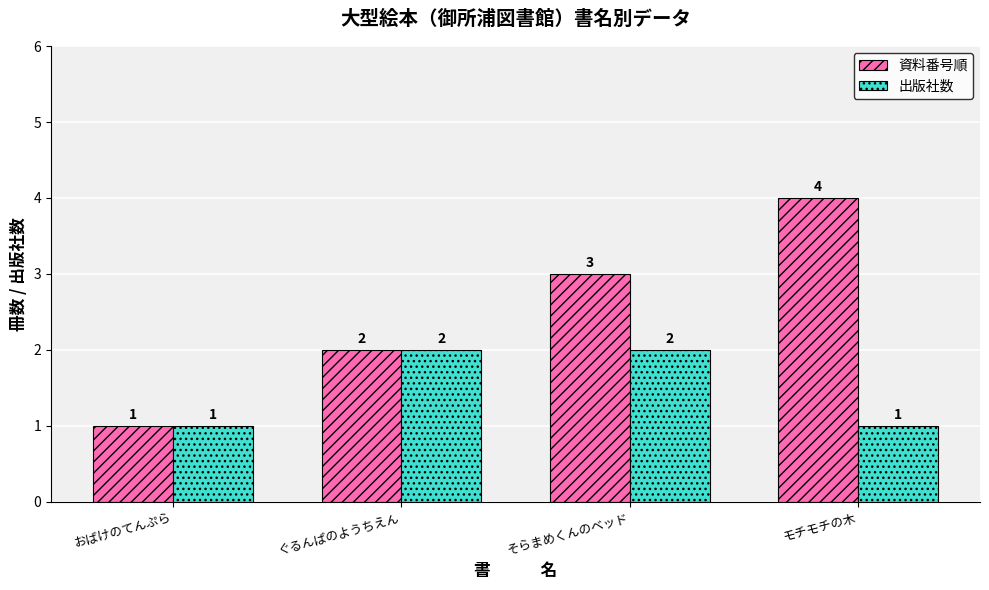

Which series has the widest spread of values?

資料番号順